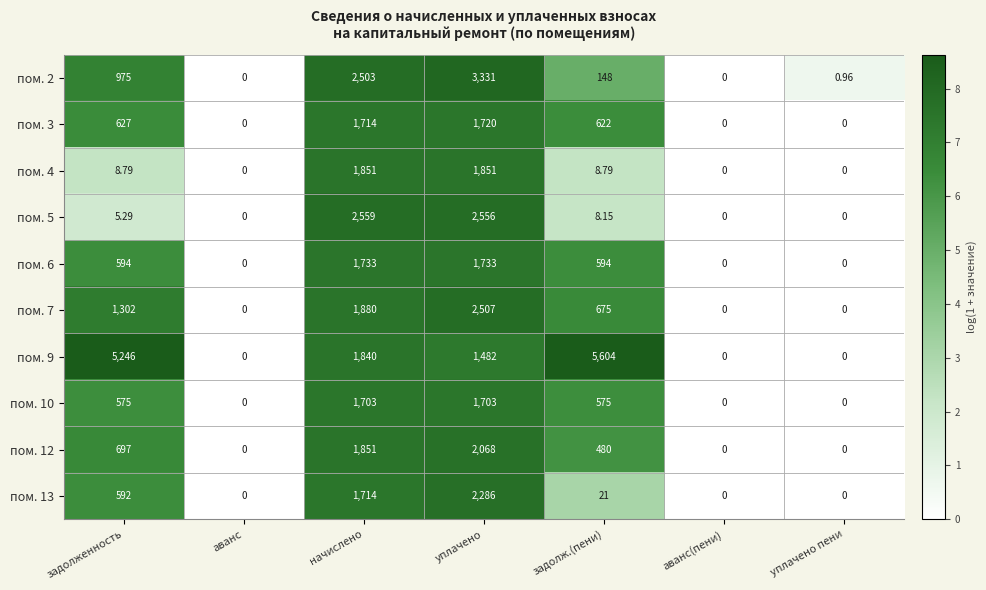

At уплачено, list the series in order from smallest to largest.

пом. 9, пом. 10, пом. 3, пом. 6, пом. 4, пом. 12, пом. 13, пом. 7, пом. 5, пом. 2